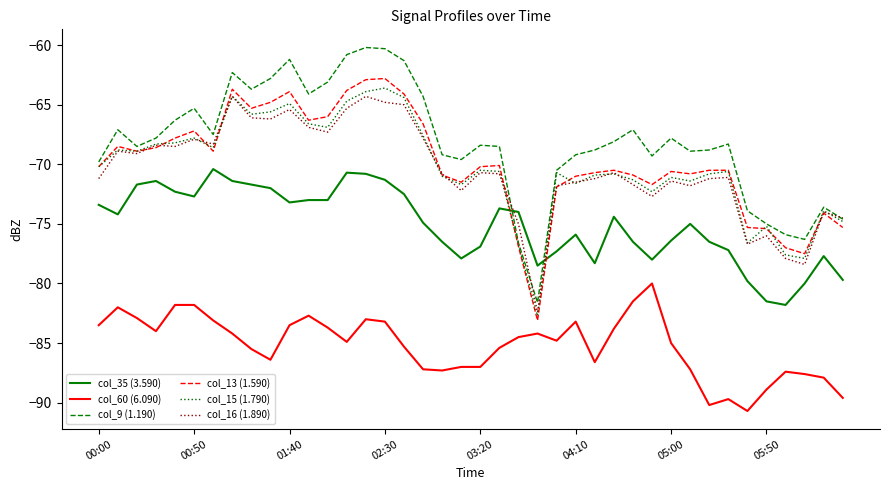

True or false: col_13 (1.590) and col_60 (6.090) cross at least once.

False